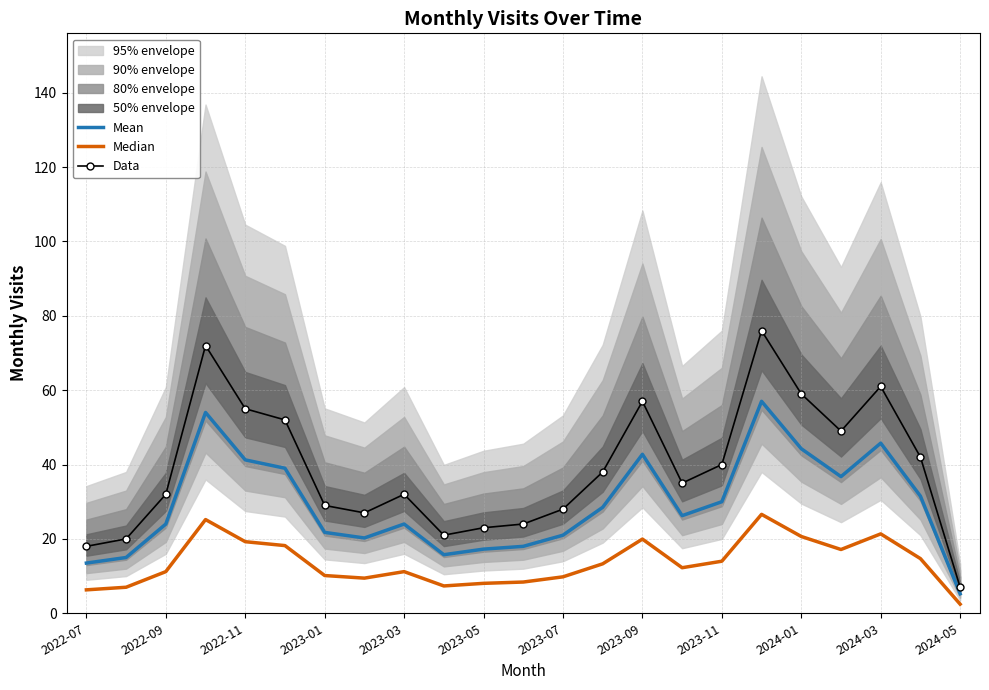

What is the highest value of the Median series?

26.6